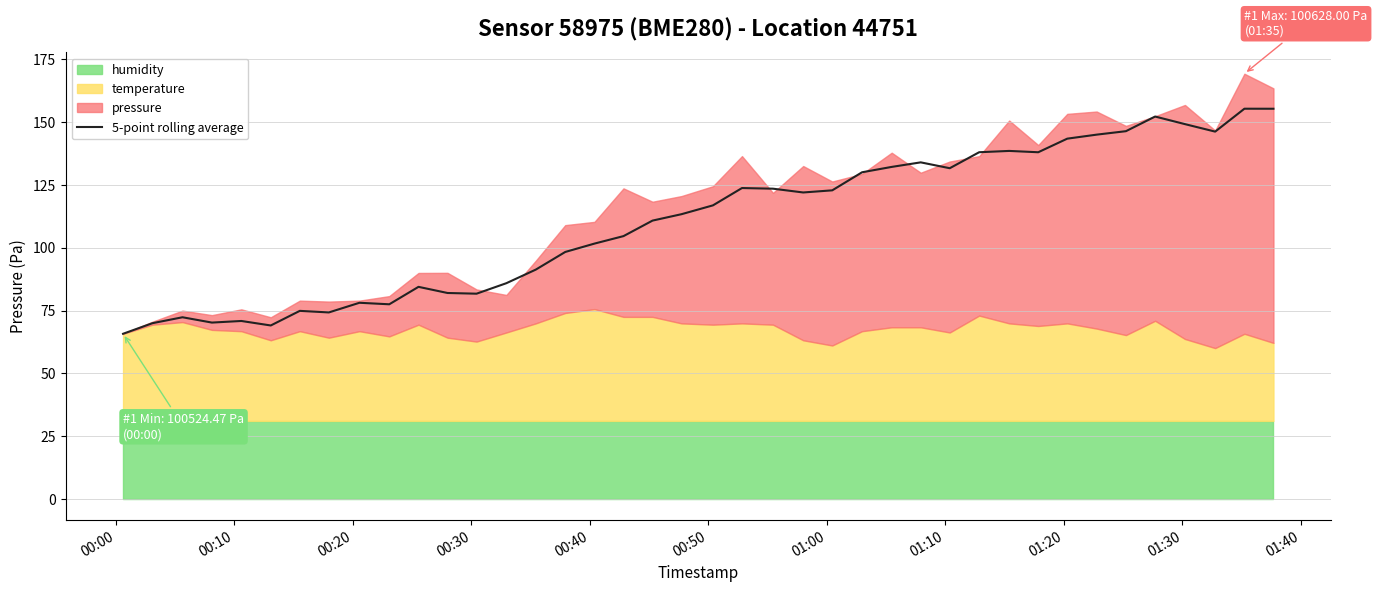

What is the highest value of the 5-point rolling average series?

155.3